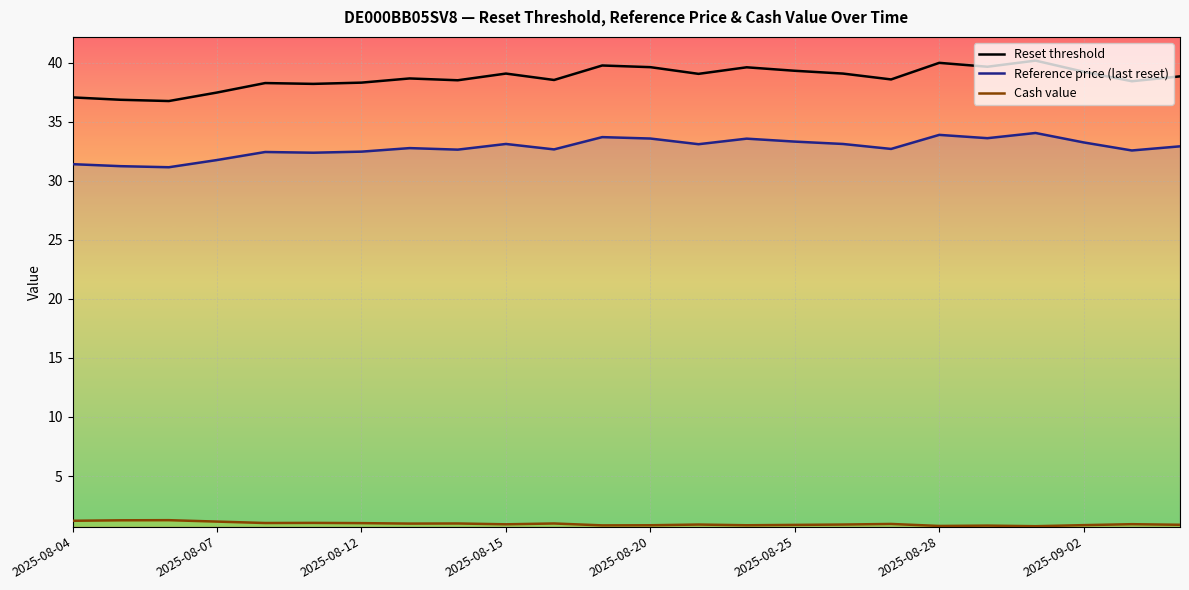

Which series has the largest total across all categories?

Reset threshold